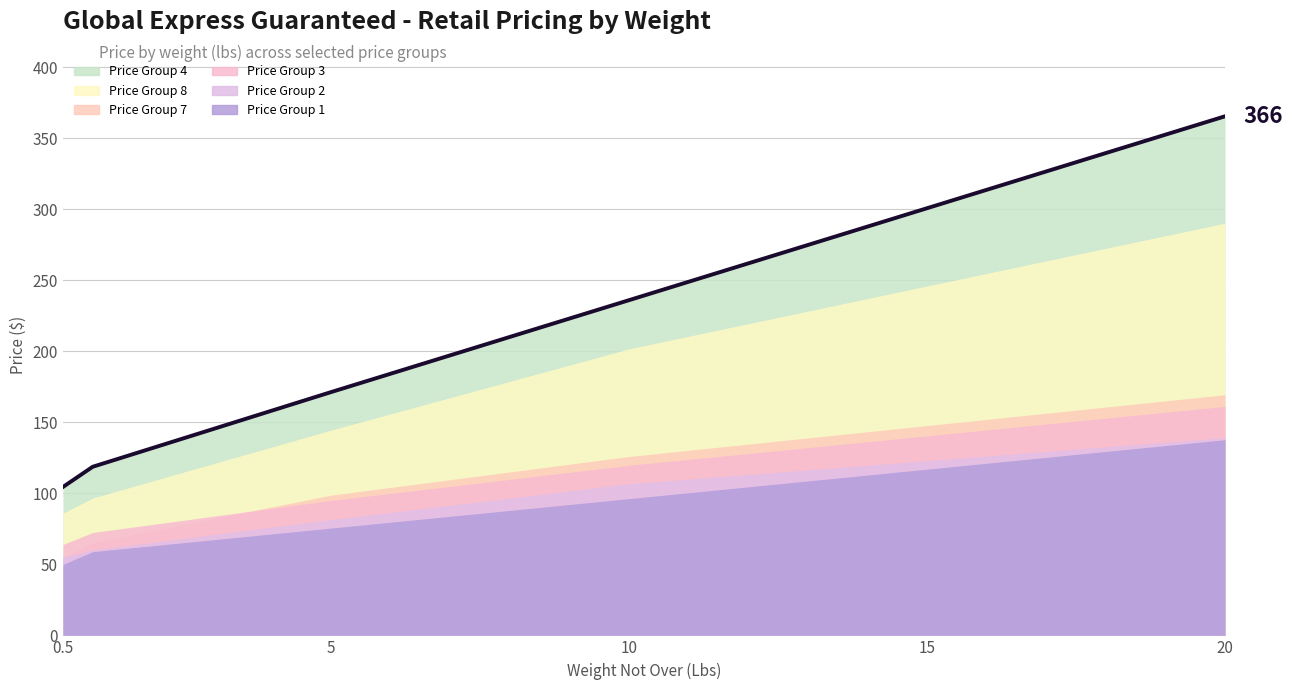

Count the number of data series in this chart.

6